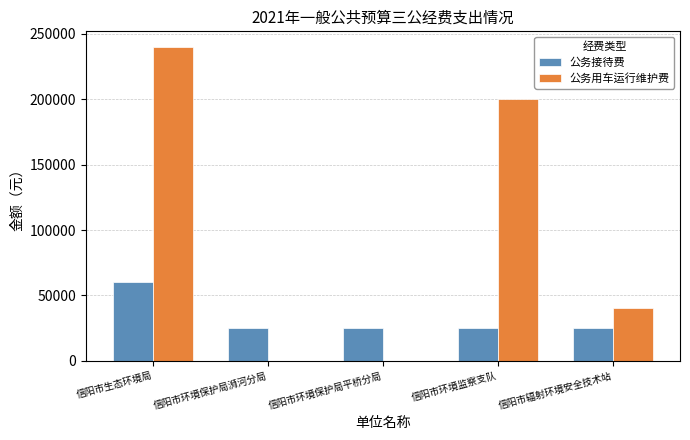

At which category does the chart reach its peak across all series?

信阳市生态环境局